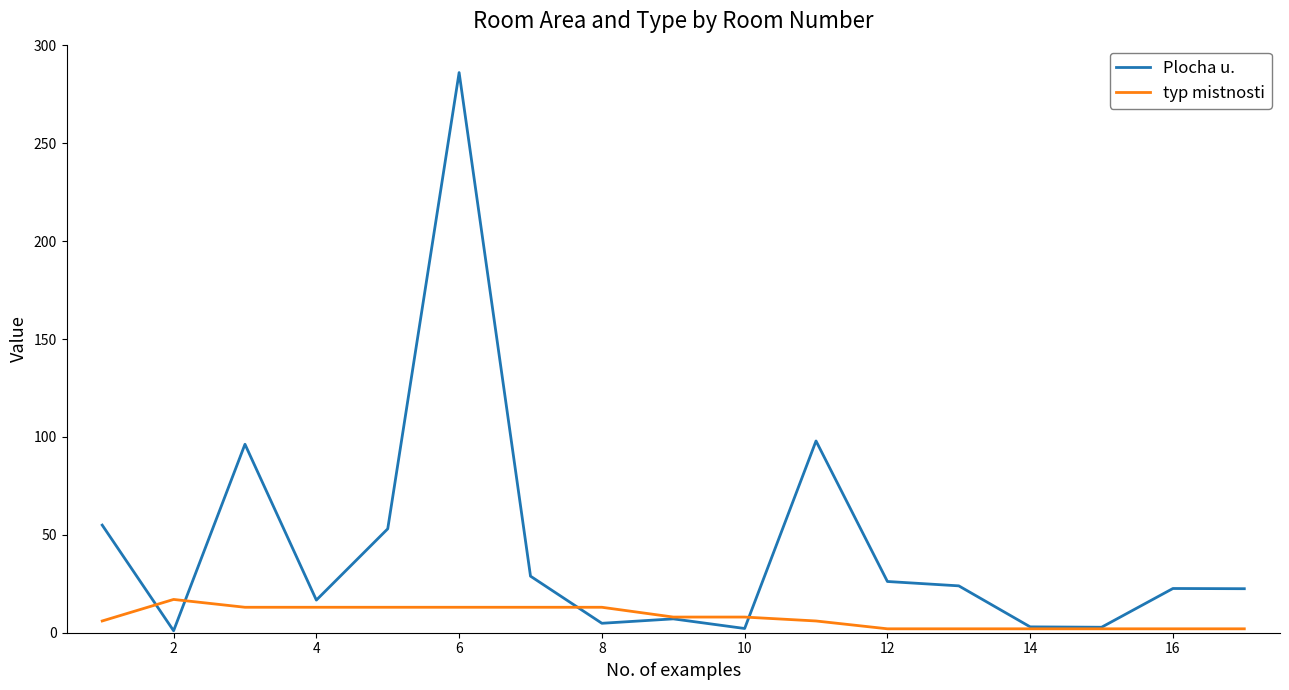

How many lines are shown in the chart?

2